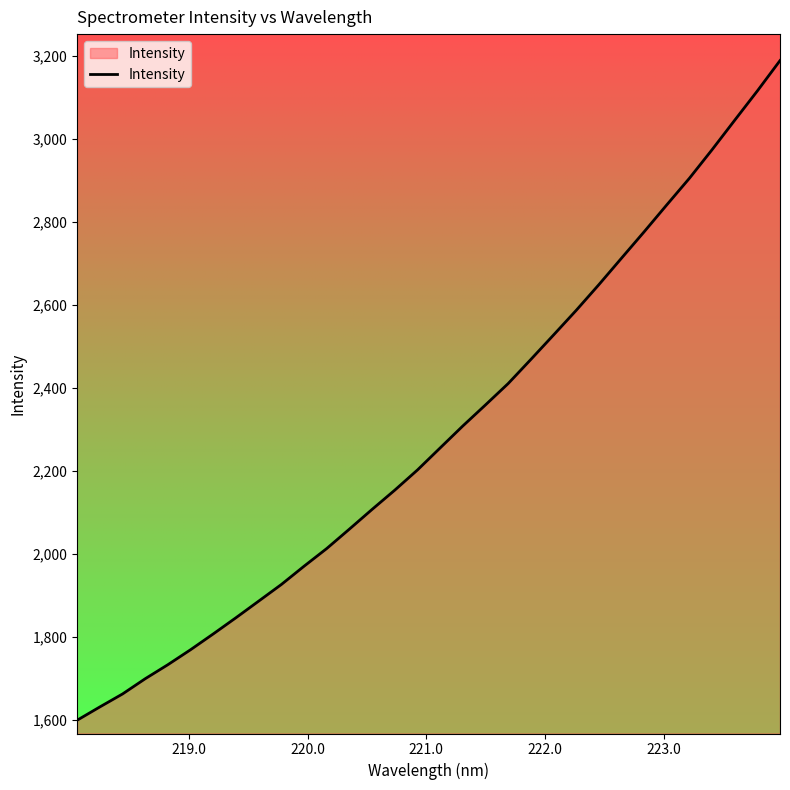

What is the maximum value shown in the chart?

3189.4